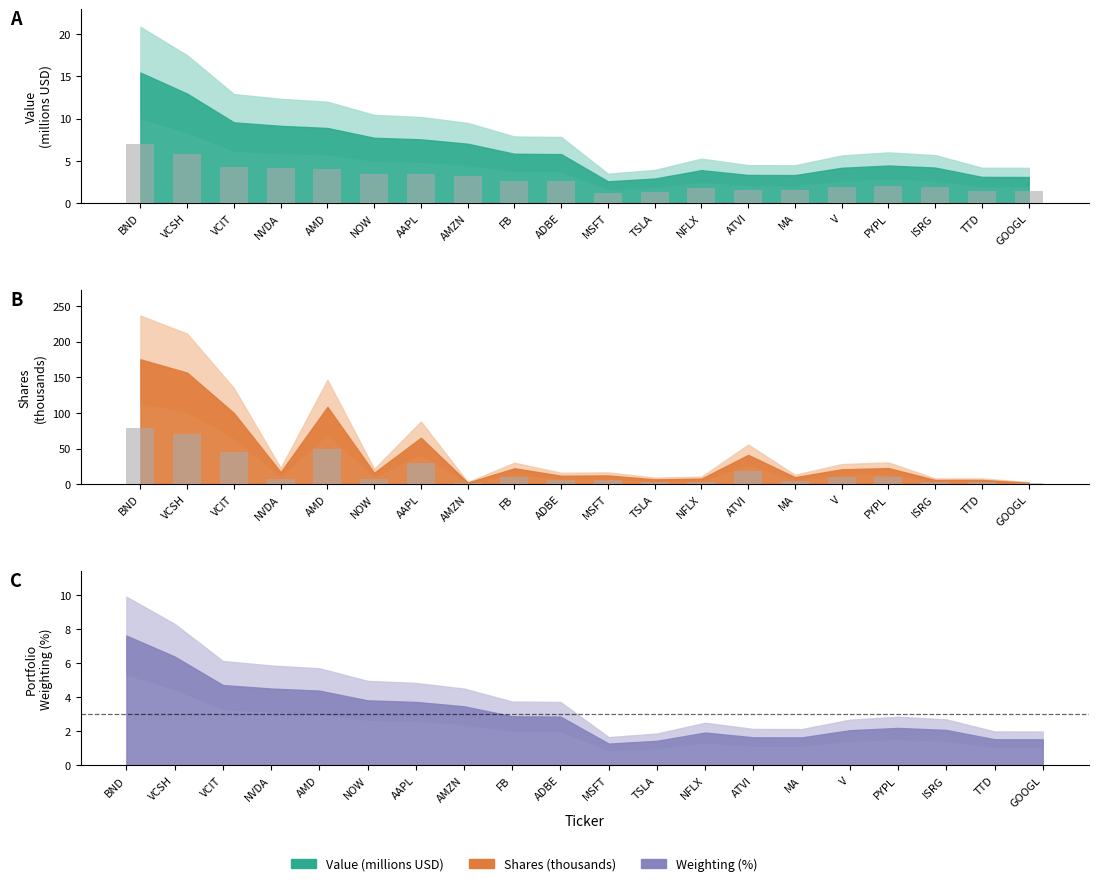

What is the difference between the Shares values at AMZN and AMD?

47.8